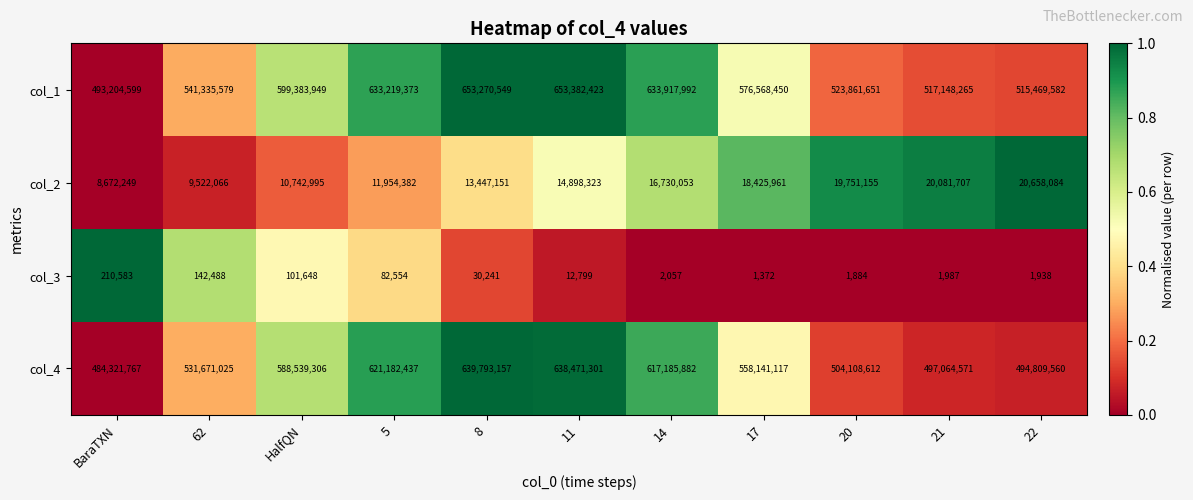

Which label corresponds to the largest value in the chart?

11